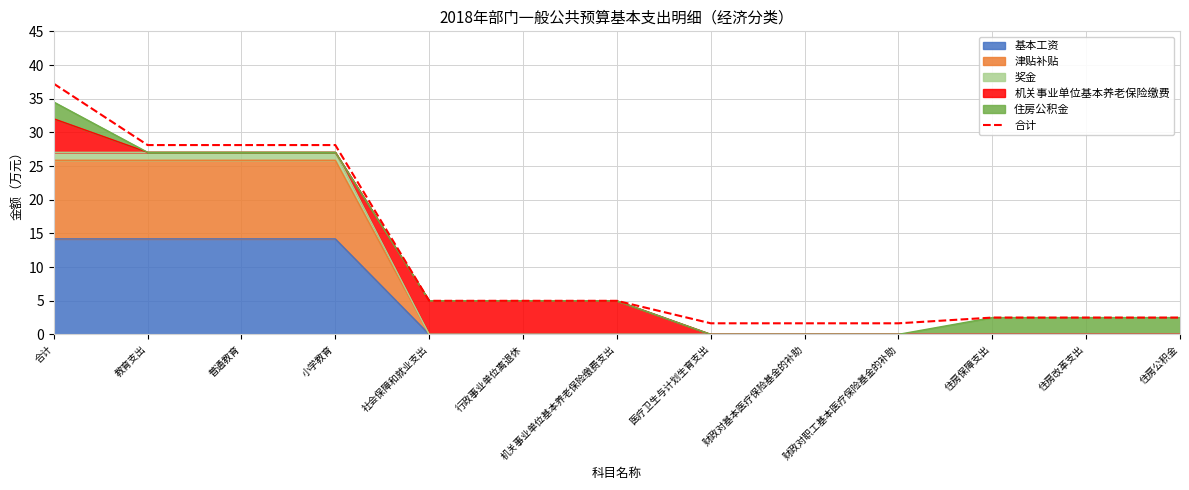

Rank the categories by value from lowest to highest.

医疗卫生与计划生育支出, 财政对基本医疗保险基金的补助, 财政对职工基本医疗保险基金的补助, 住房保障支出, 住房改革支出, 住房公积金, 社会保障和就业支出, 行政事业单位离退休, 机关事业单位基本养老保险缴费支出, 教育支出, 普通教育, 小学教育, 合计